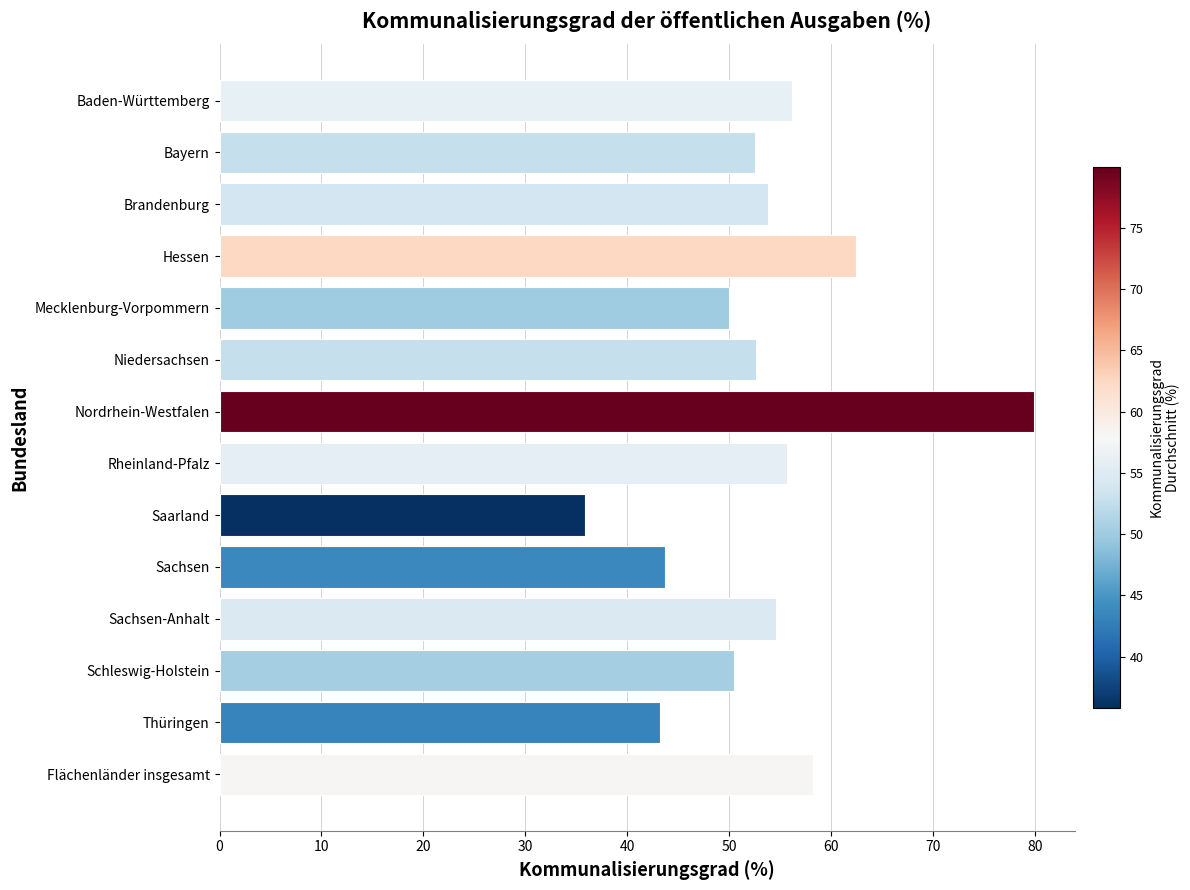

At which category does the chart reach its peak across all series?

Nordrhein-Westfalen